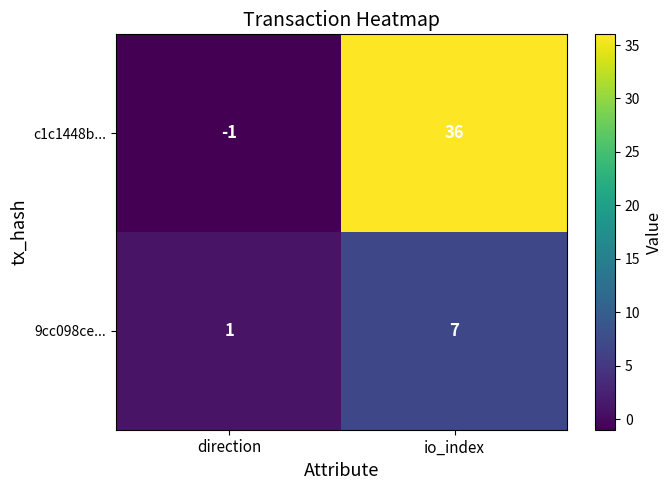

Which series has the largest total across all categories?

c1c1448b...